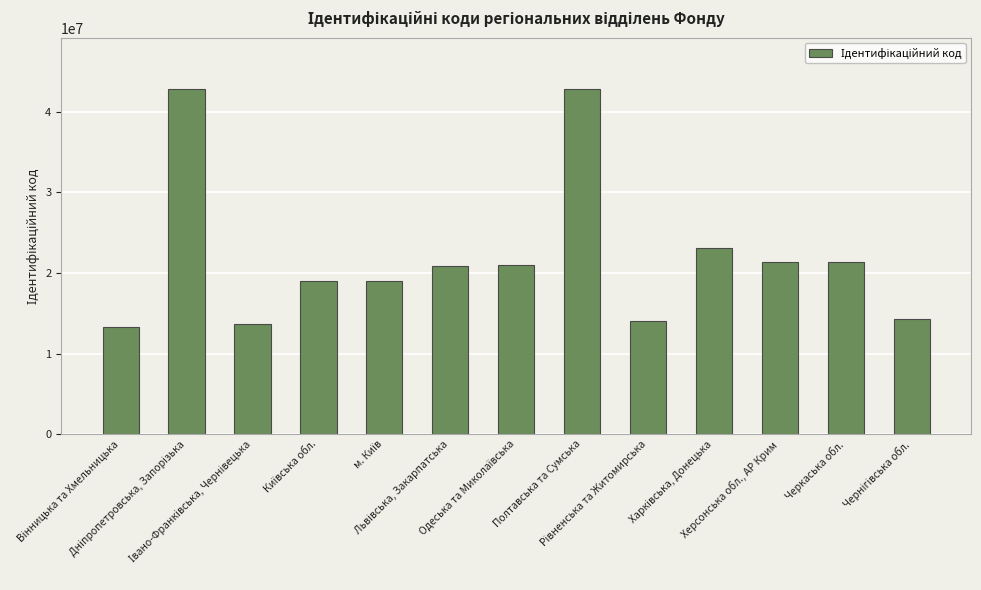

What is the minimum value shown in the chart?

13327990